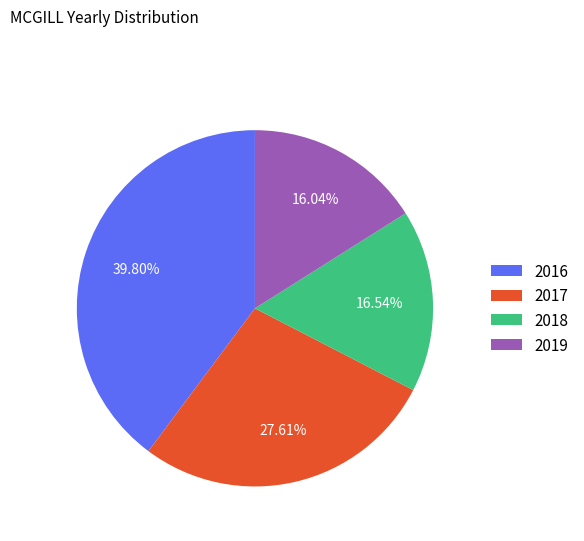

Is there any slice that represents more than half of the pie?

No